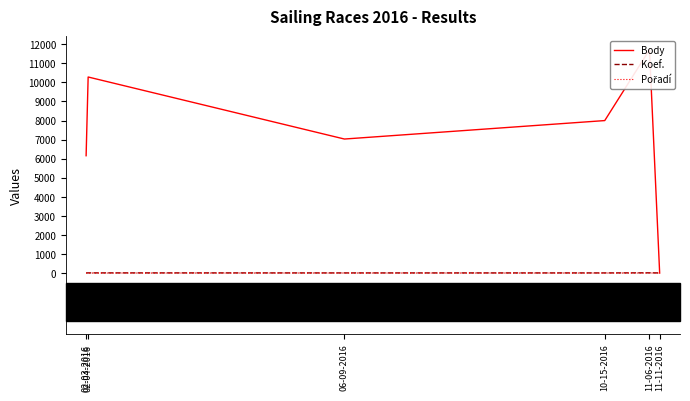

Rank the series by their maximum value, from highest to lowest.

Body, Koef., Pořadí